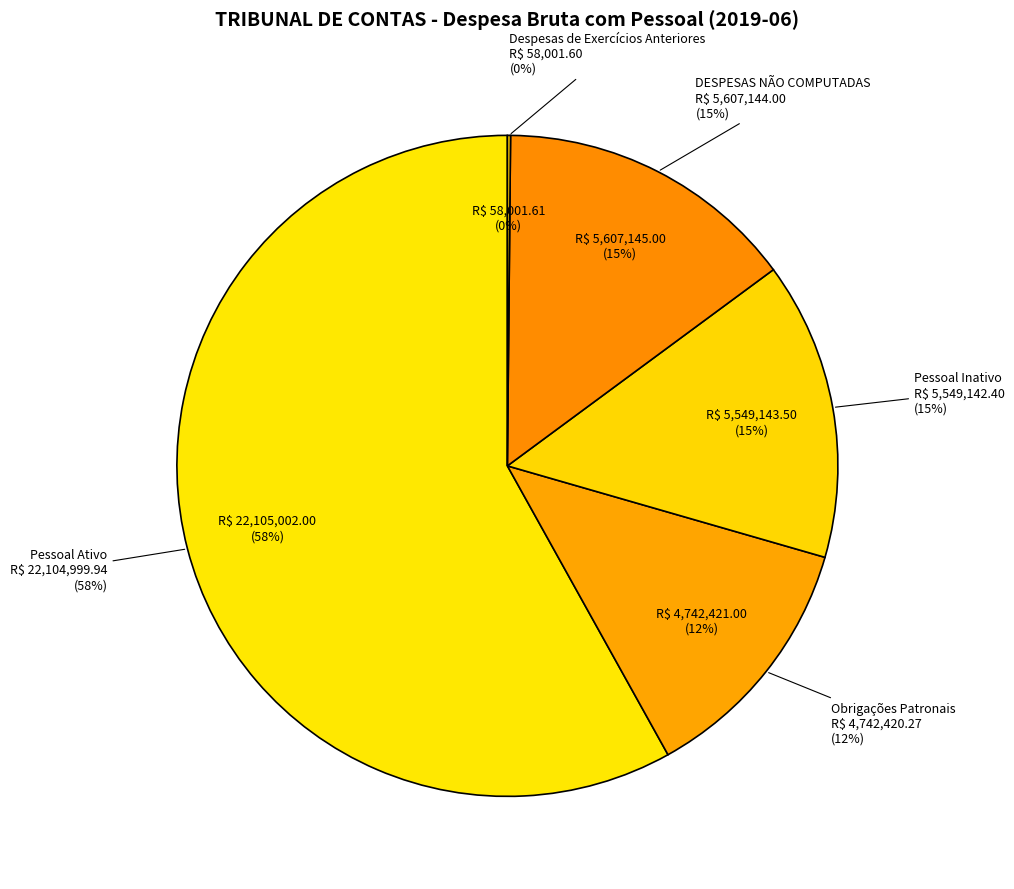

To the nearest percent, what percentage of the pie is Obrigações Patronais?

12%